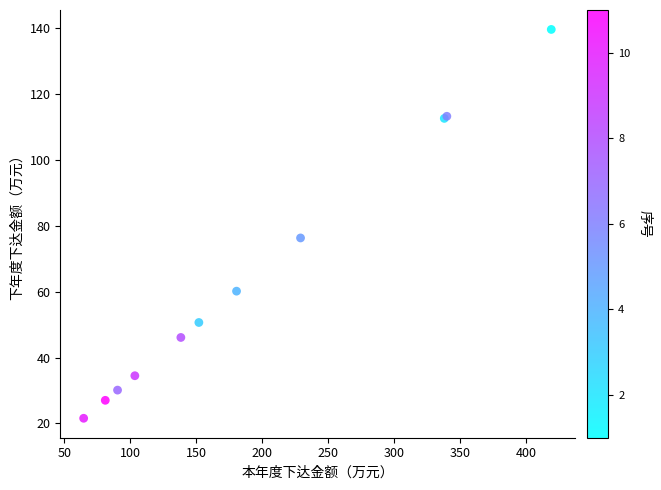

What Y value in the scatter plot is closest to 80?

76.3